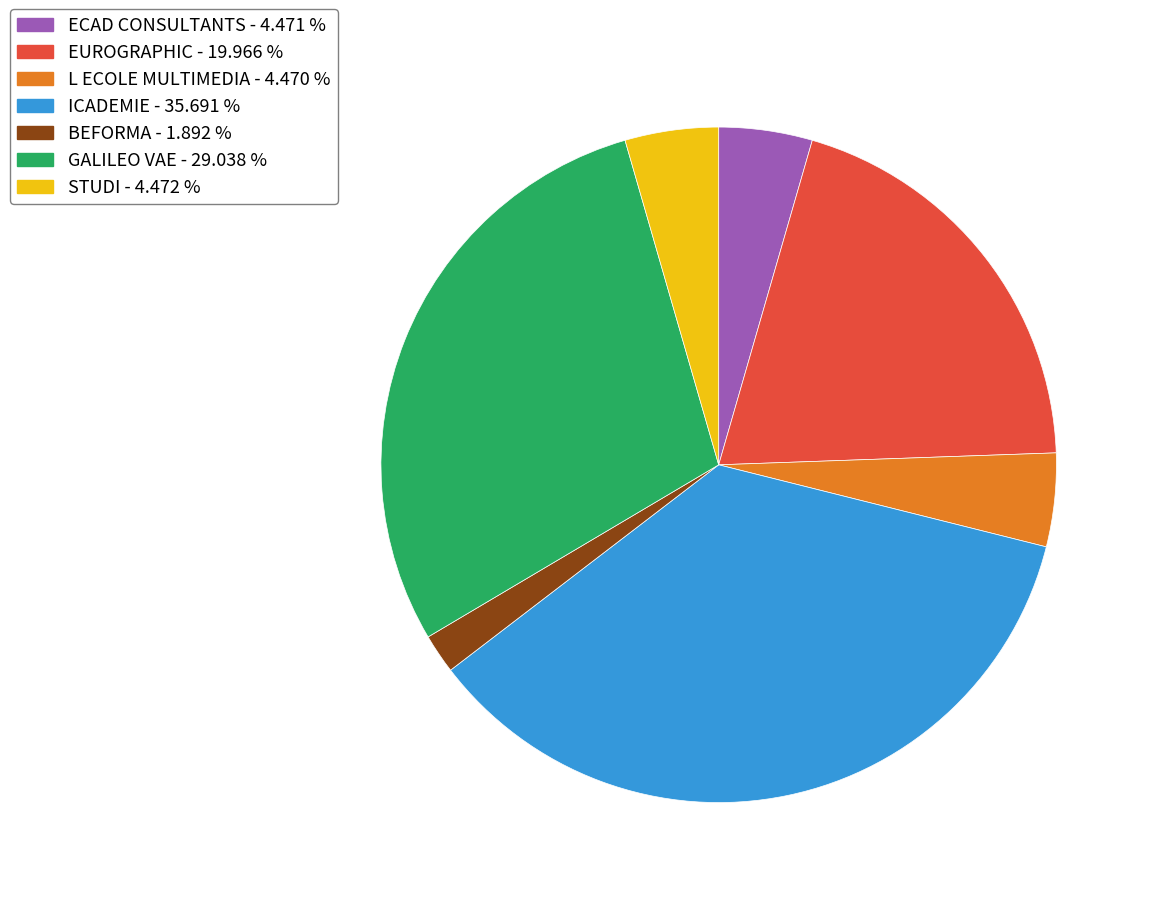

Is there any slice that represents more than half of the pie?

No